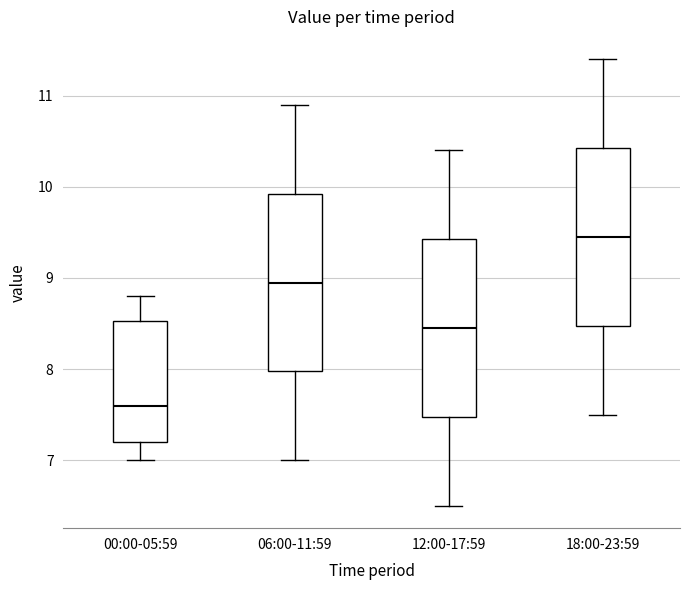

Reading left to right, read every box against the y-axis: the position of its median line, the range the box covers, and the ends of its whiskers. The values are not printed on the chart, so give them approximately, as read against the axis.

00:00-05:59: median 7.6, box 7.2 to 8.5, whiskers 7.0 to 8.8
06:00-11:59: median 9.0, box 8.0 to 9.9, whiskers 7.0 to 10.9
12:00-17:59: median 8.5, box 7.5 to 9.4, whiskers 6.5 to 10.4
18:00-23:59: median 9.5, box 8.5 to 10.4, whiskers 7.5 to 11.4